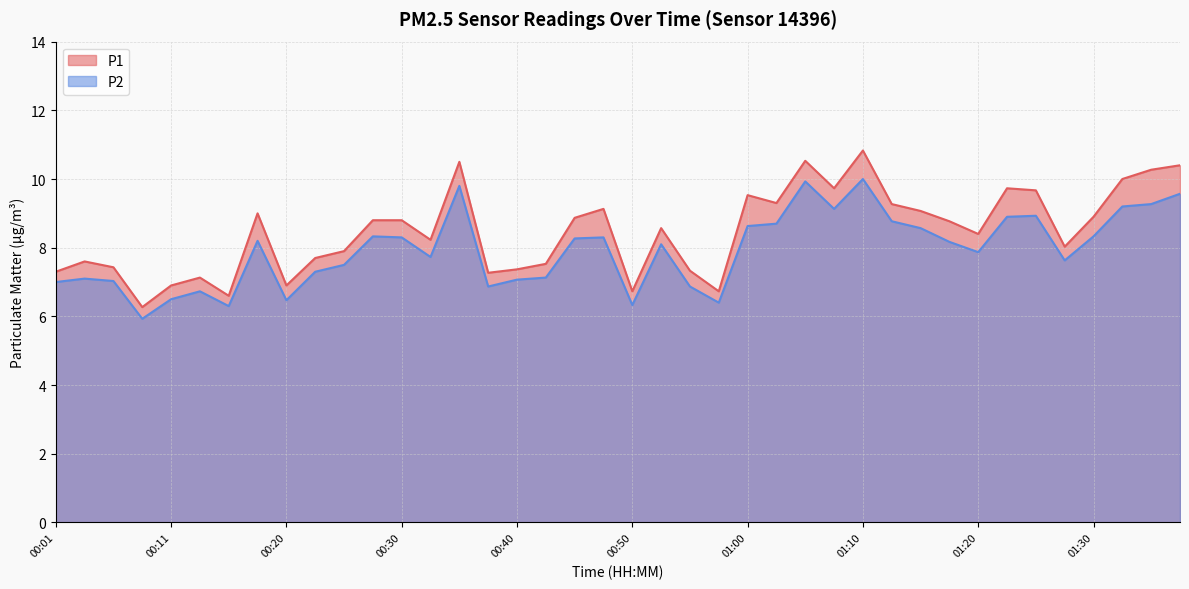

Rank the categories by P2 value from lowest to highest.

00:08, 00:16, 00:50, 00:57, 00:20, 00:11, 00:13, 00:38, 00:55, 00:01, 00:06, 00:40, 00:03, 00:42, 00:23, 00:25, 01:27, 00:33, 01:20, 00:52, 01:17, 00:18, 00:45, 00:30, 00:47, 00:28, 01:30, 01:15, 01:00, 01:02, 01:12, 01:22, 01:25, 01:07, 01:32, 01:35, 01:37, 00:35, 01:05, 01:10